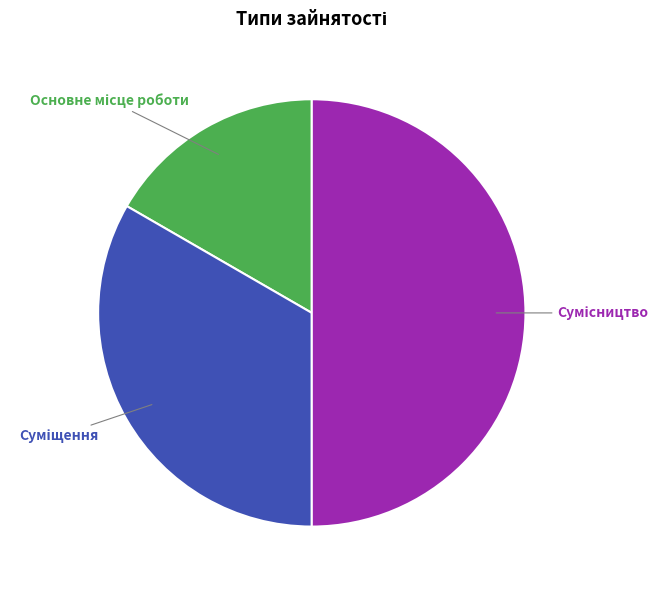

To the nearest percent, what is the difference between the largest and smallest slice percentages?

33%